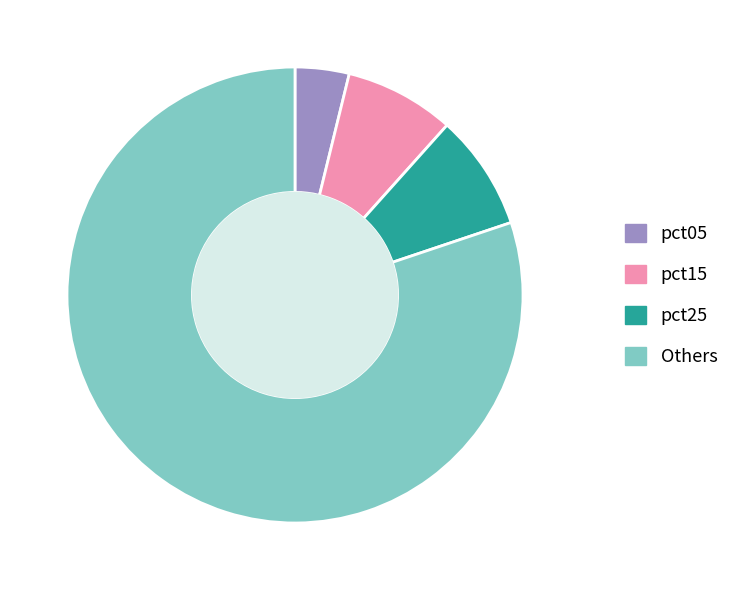

Combined, do pct25 and pct15 account for over 50%?

No